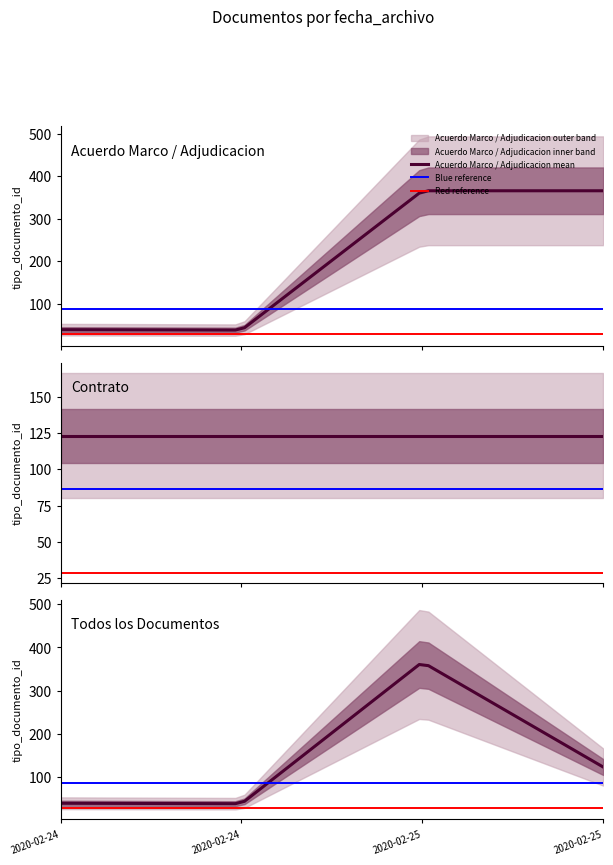

What is the average value?

96